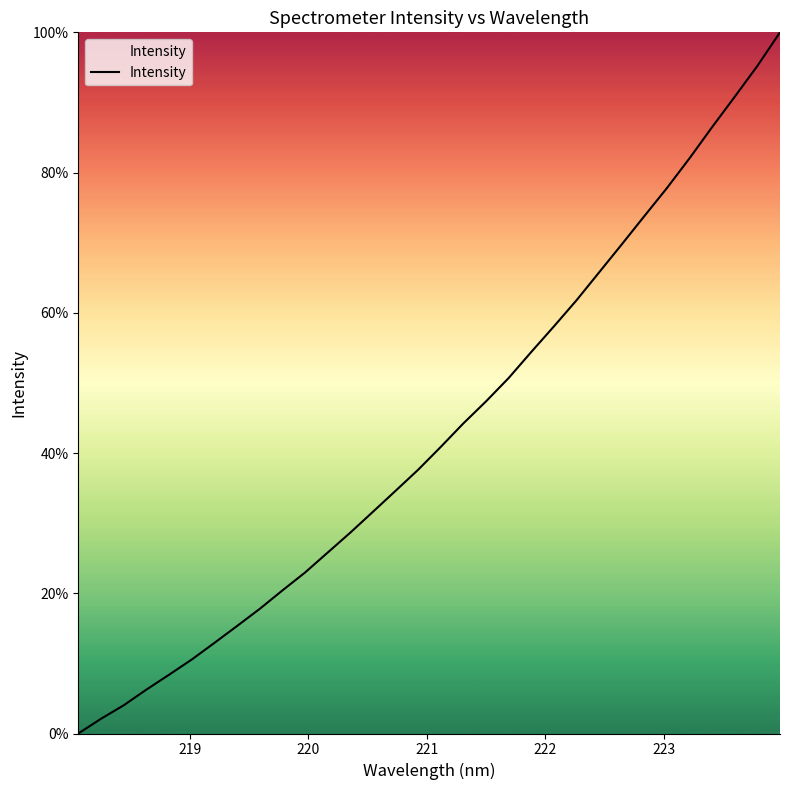

What is the difference between the maximum and second lowest values?

97.9